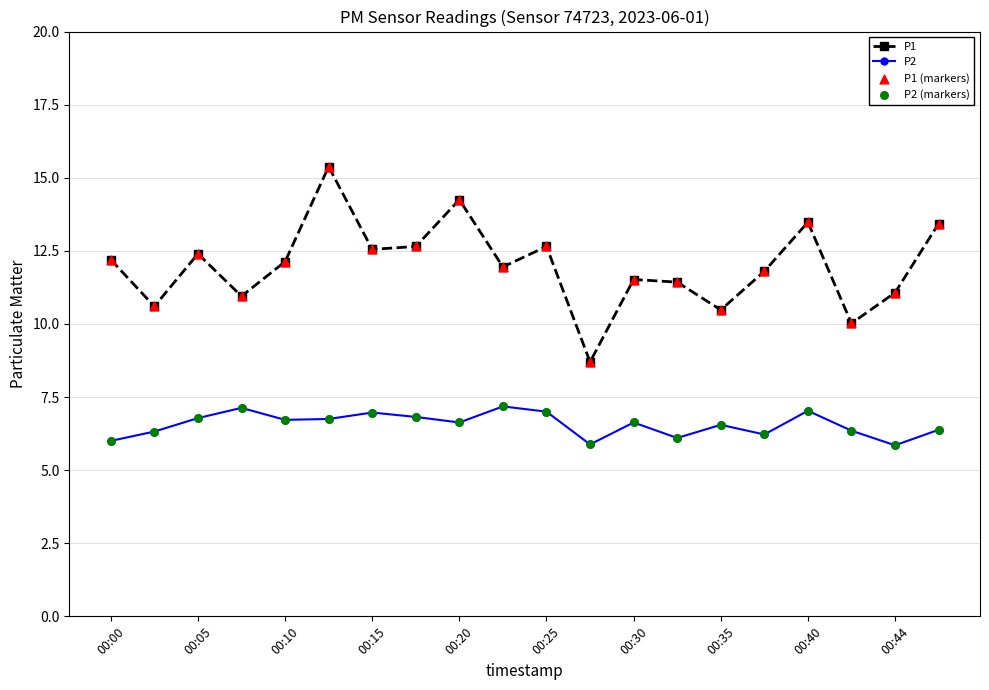

Which series has the largest range (max minus min)?

P1